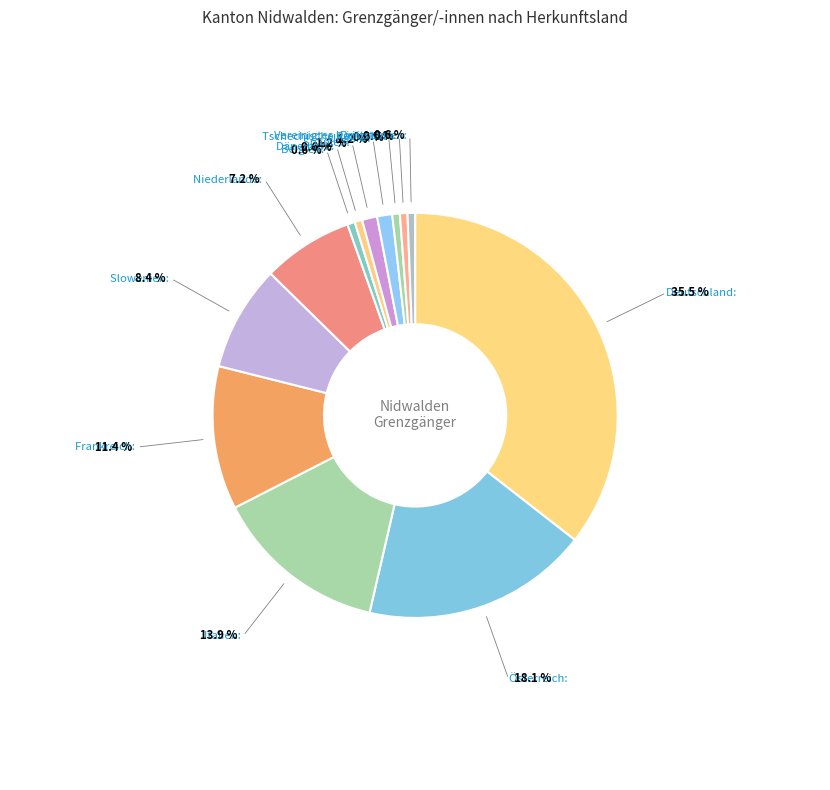

Which category has the smallest portion of the pie?

Belgien